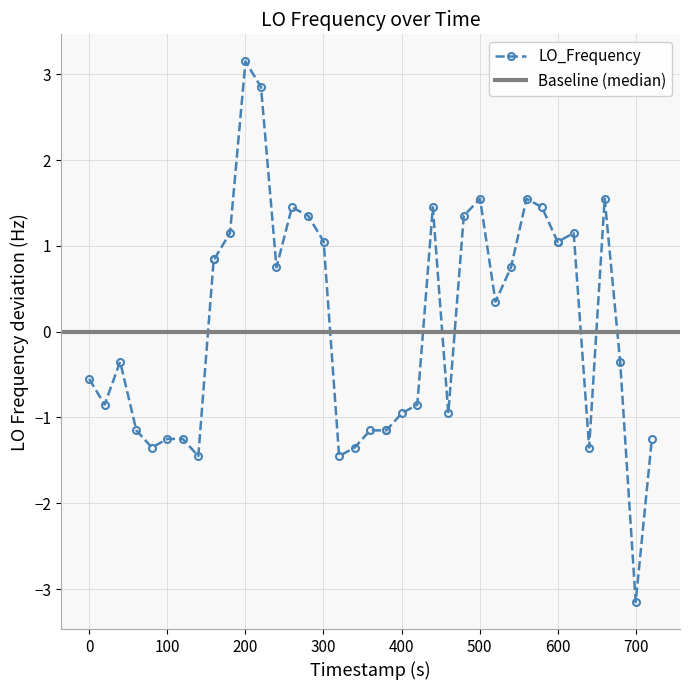

True or false: LO_Frequency has more than 1 interior local peaks.

True